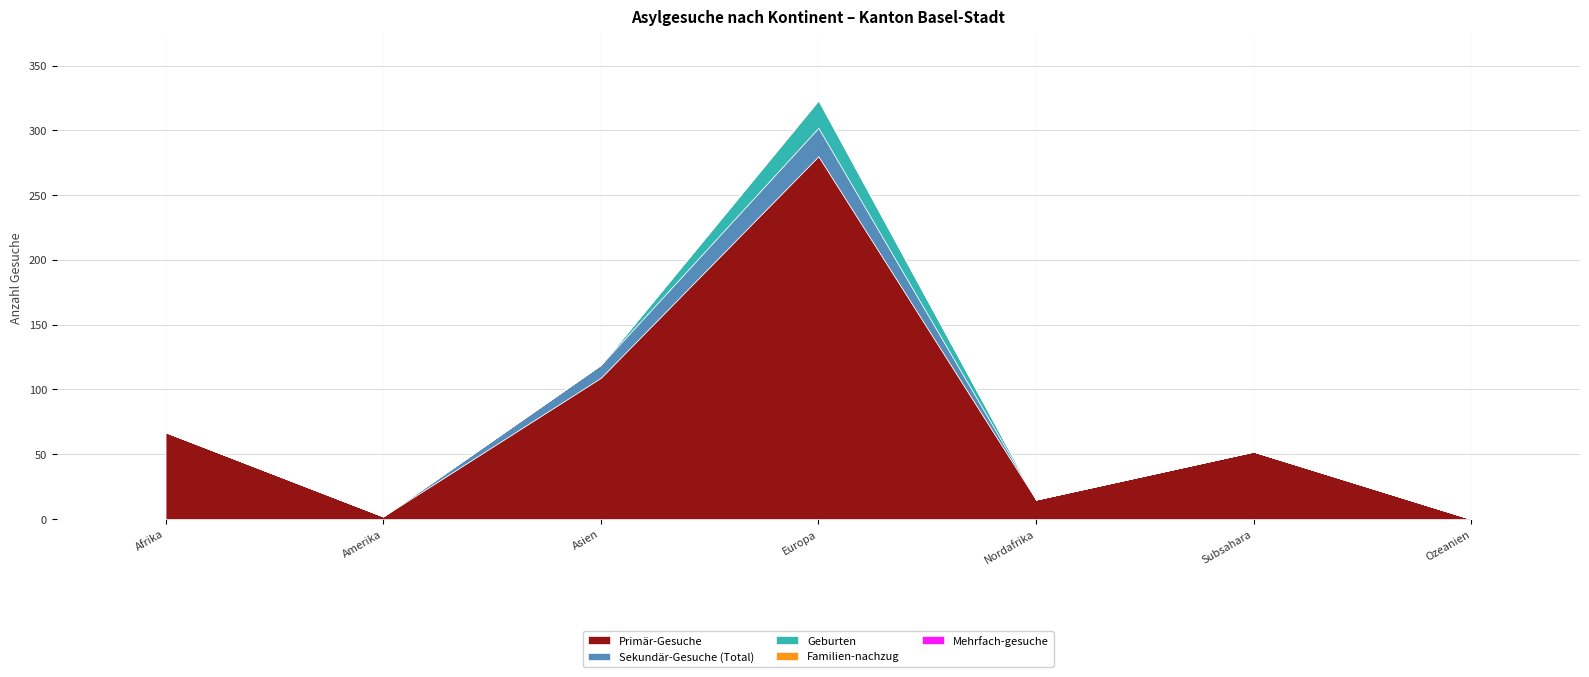

What is the label of the 2nd point from the right?

Subsahara